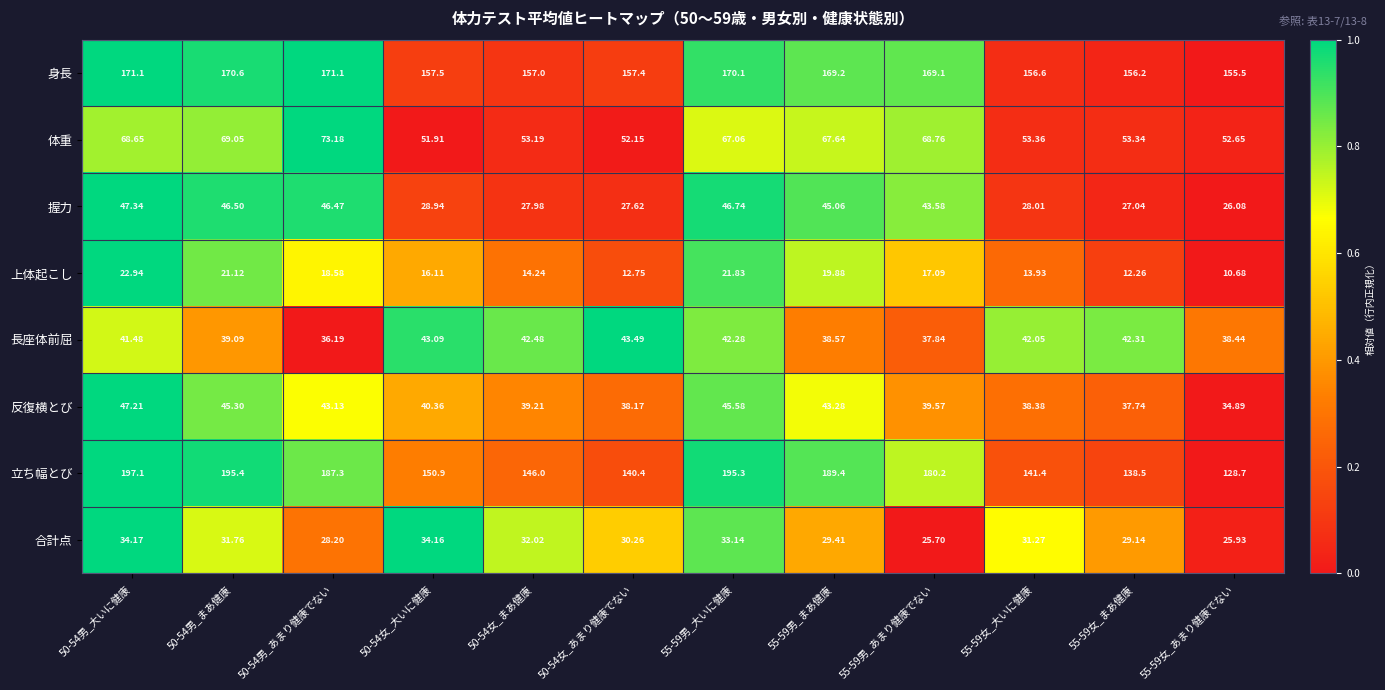

Which category has the highest value across all series?

50-54男_大いに健康